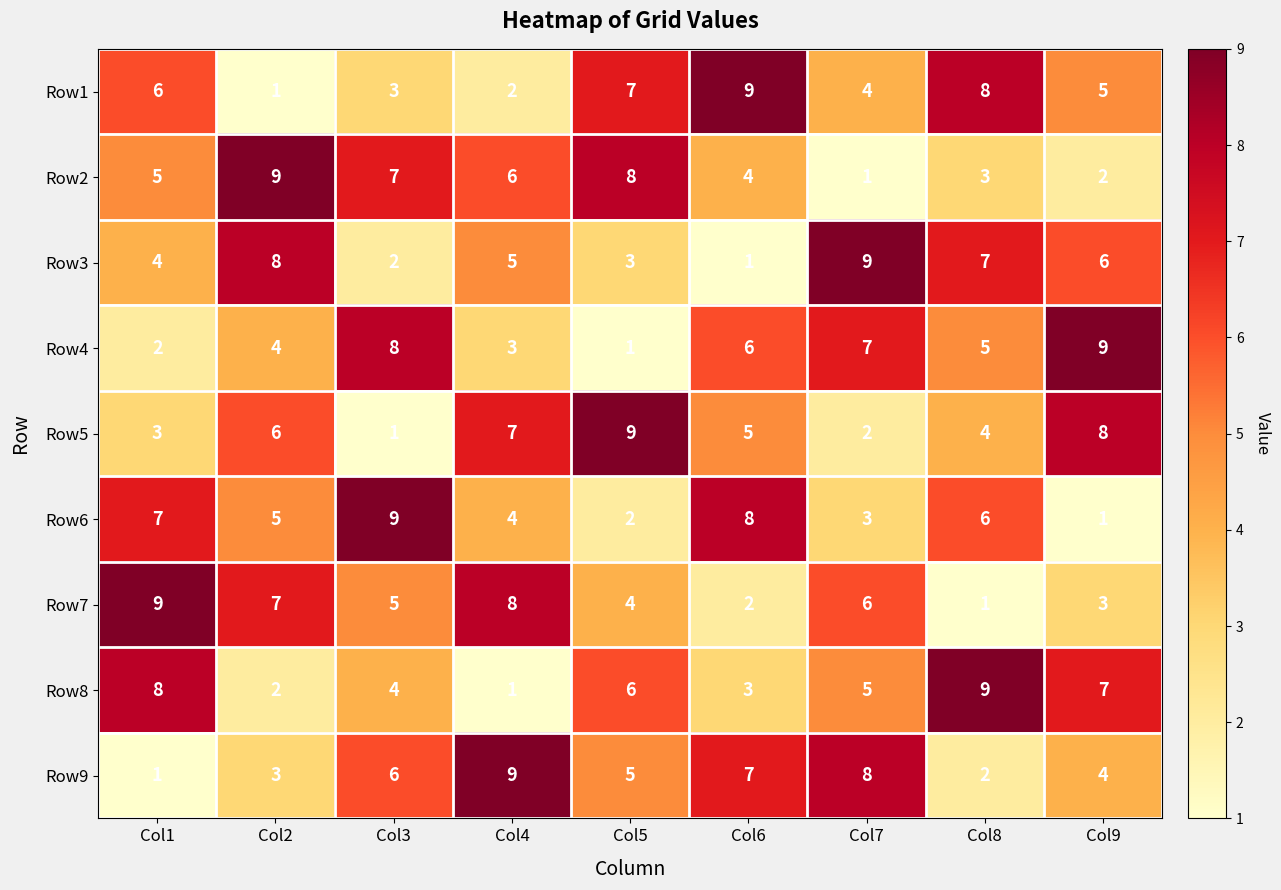

What is the approximate value of Row1 at Col8?

8